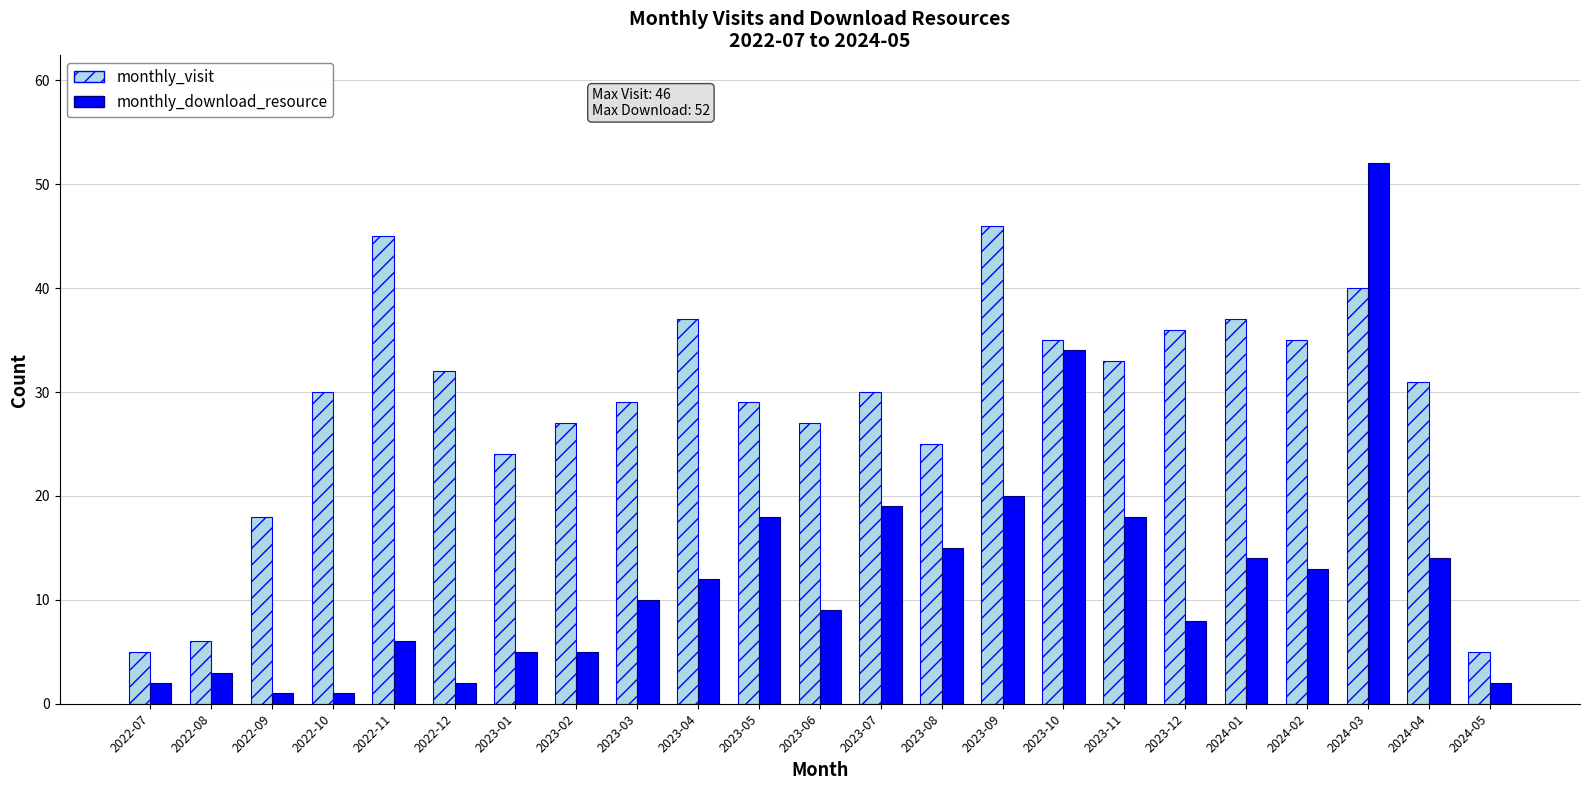

Which series has the largest total across all categories?

monthly_visit